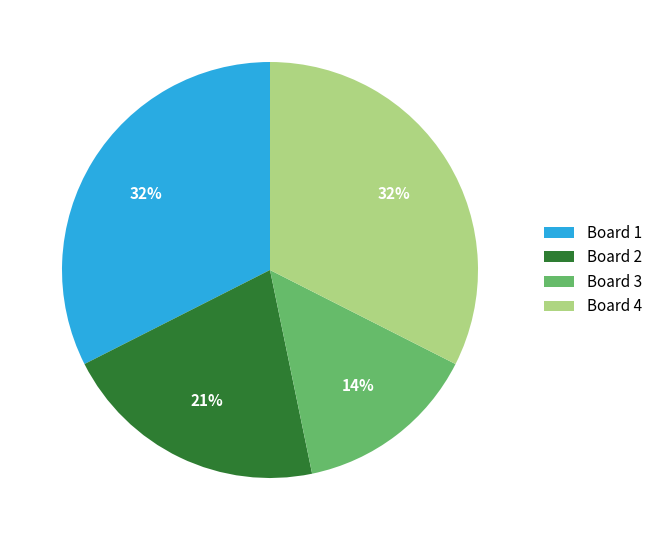

Do Board 4 and Board 1 together represent more than half of the pie?

Yes